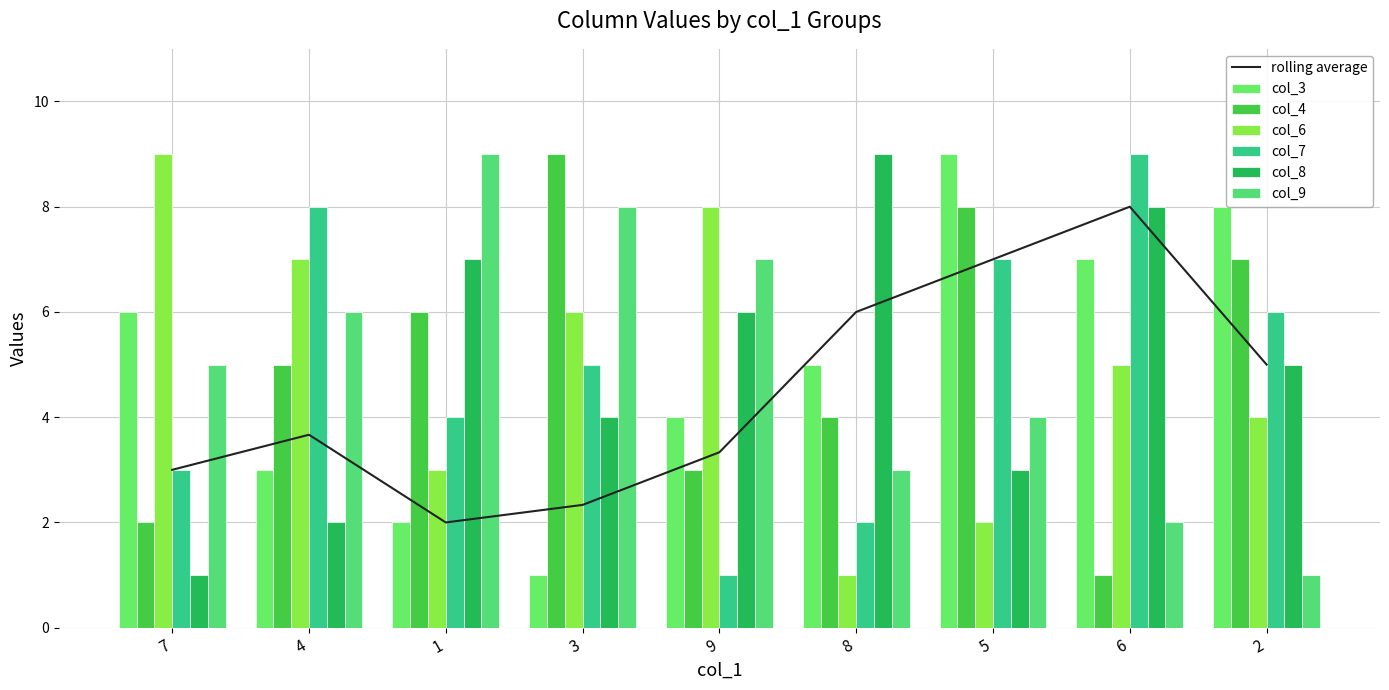

True or false: col_3 has a value of 9 at 7.

False